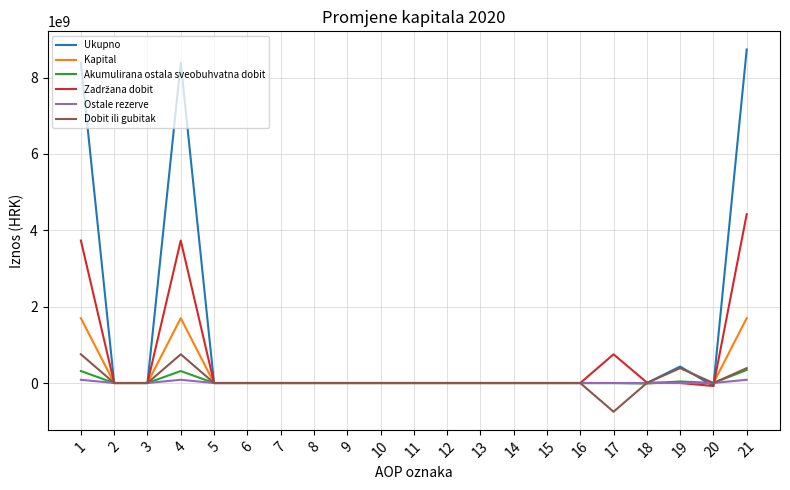

What is the average value of the Dobit ili gubitak series?

72932567